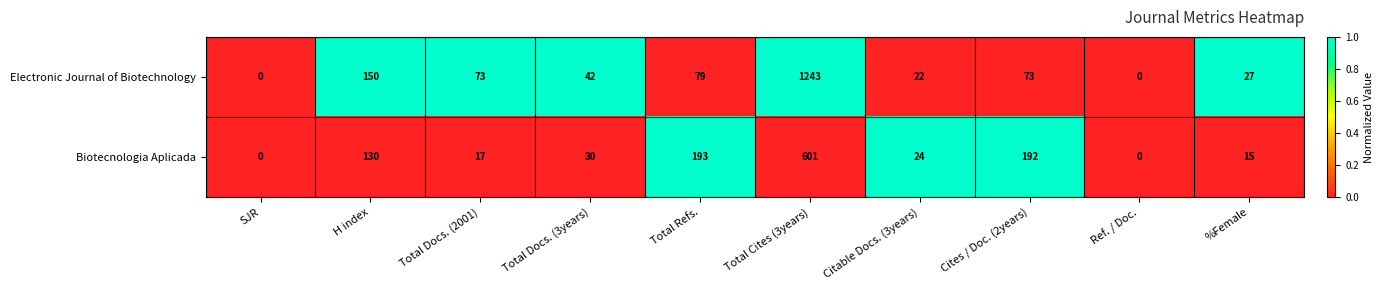

Between Total Docs. (2001) and Ref. / Doc., which series saw the biggest shift?

Electronic Journal of Biotechnology